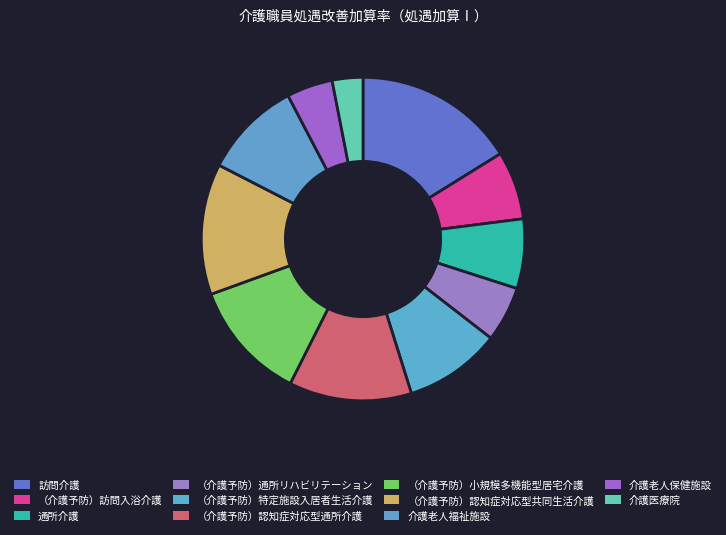

What percentage is the （介護予防）認知症対応型通所介護 slice, to the nearest percent?

12%